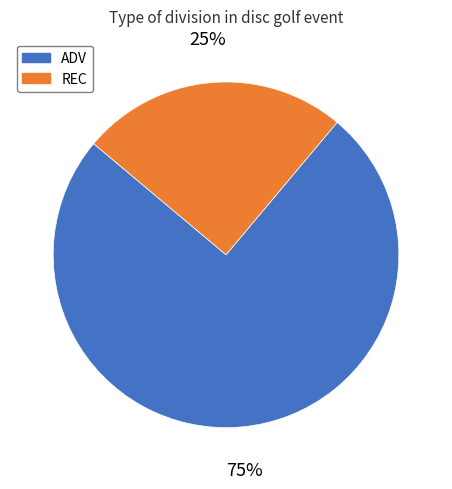

To the nearest percent, what is the combined percentage of REC and ADV?

100%